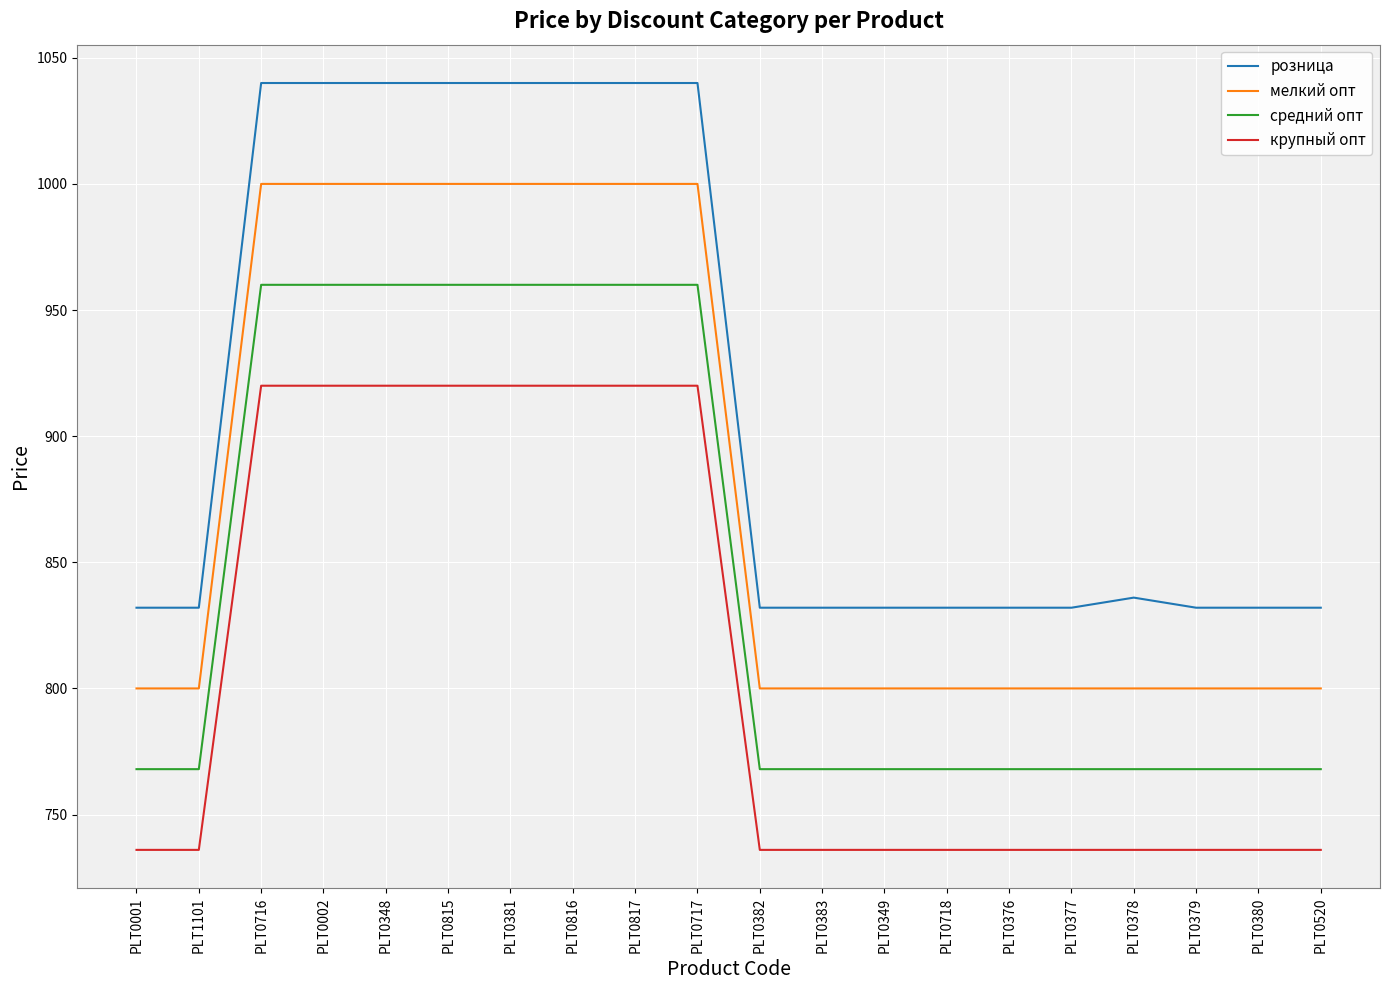

True or false: розница and средний опт intersect in this chart.

False